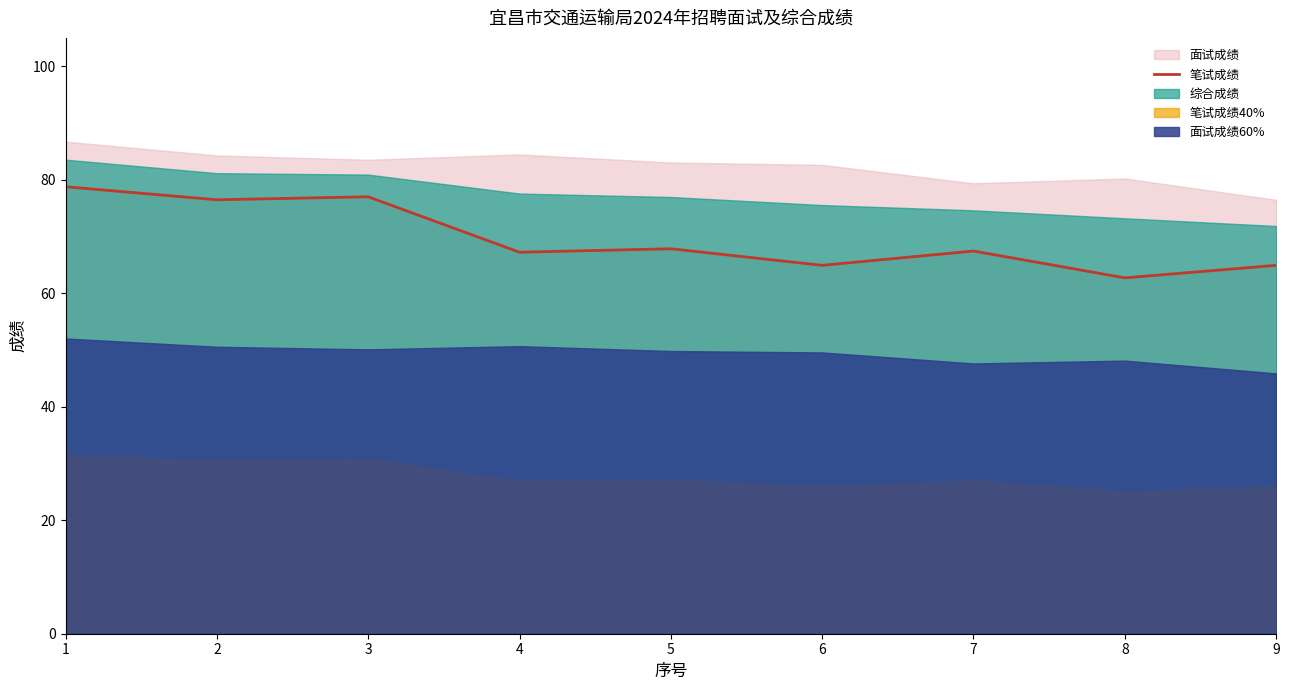

True or false: 笔试成绩 has a value of 94.6 at 7.

False